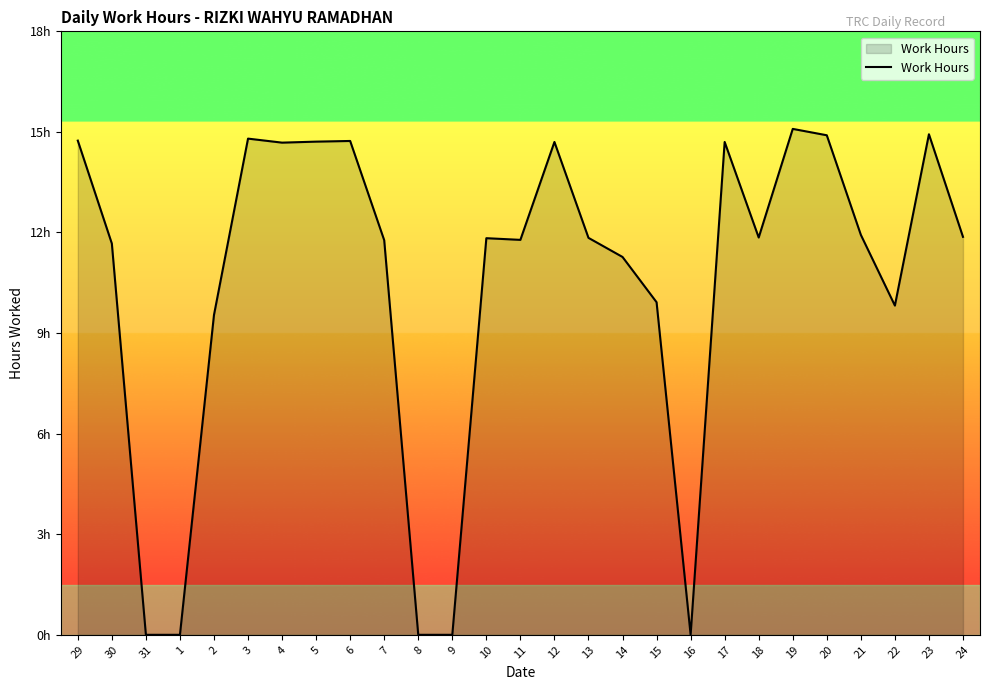

Does the chart have visible grid lines?

No